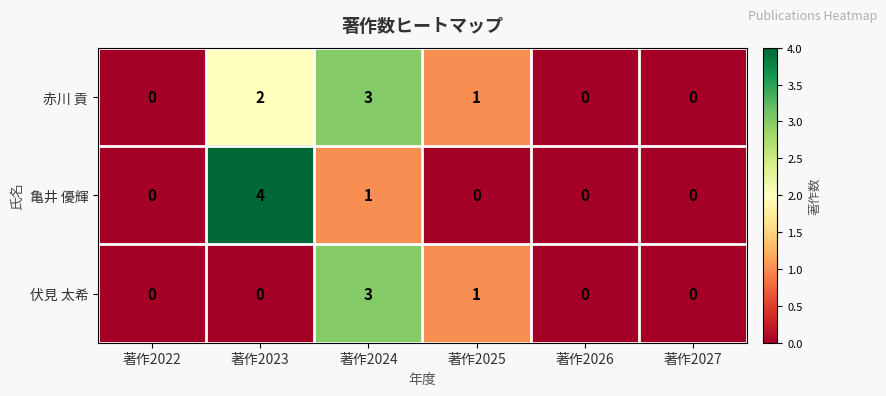

Which category has the highest value in the 伏見 太希 series?

著作2024